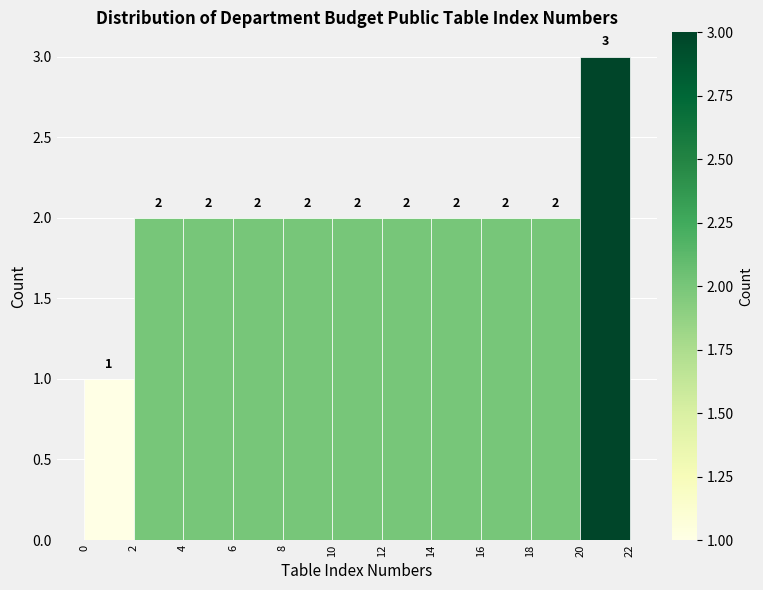

Over which range of the x-axis is the bar tallest?

20 to 22